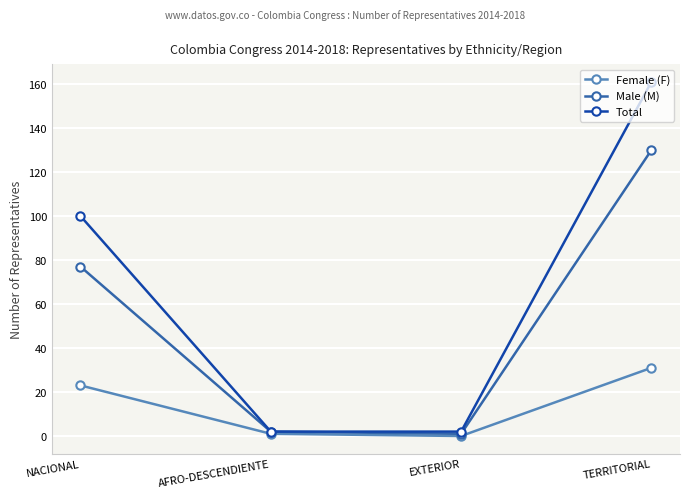

What is the total value across all series at NACIONAL?

200